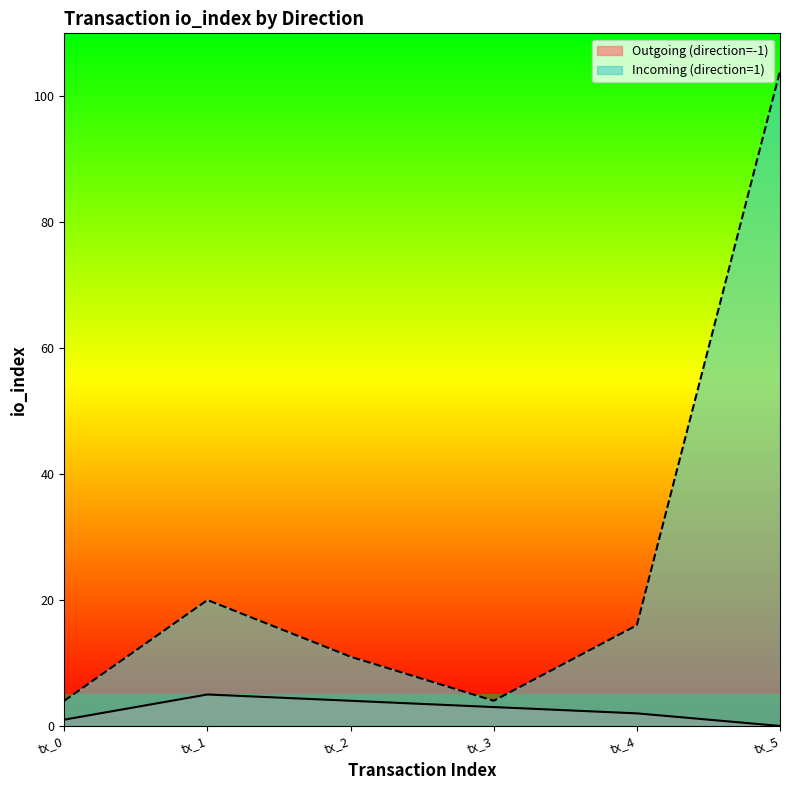

What is the total value across all series at tx_0?

5